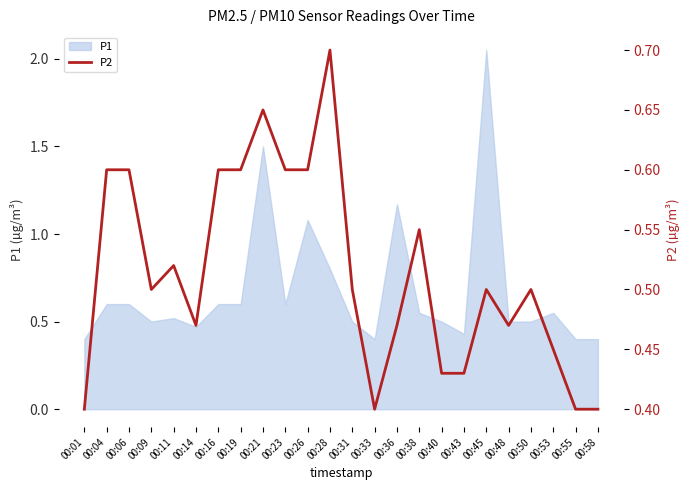

True or false: P1 has a value of 2.6 at 00:21.

False